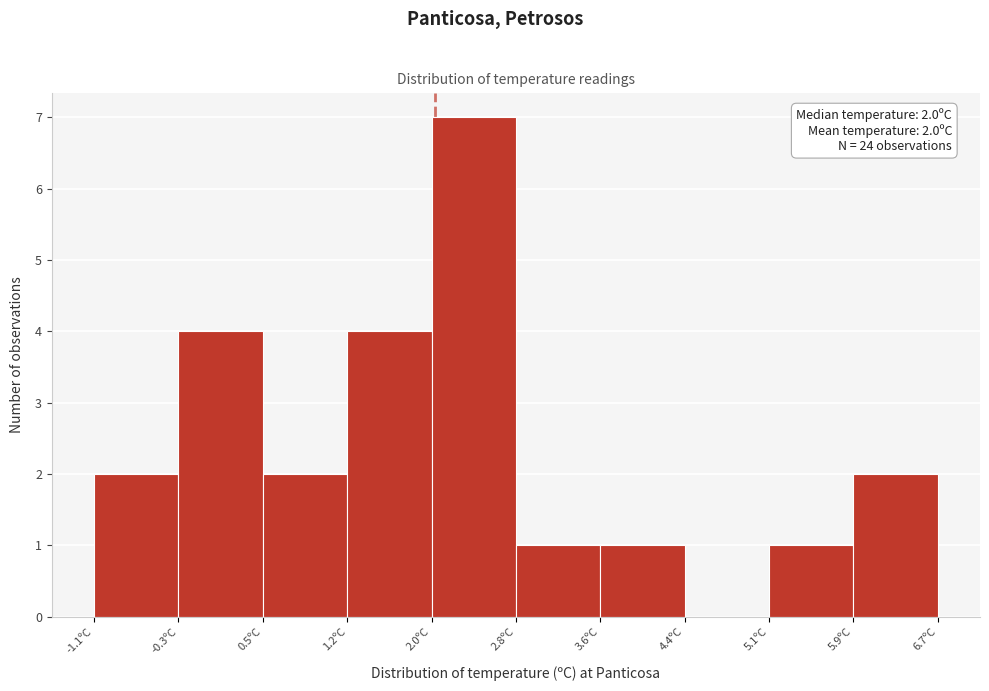

Which range on the x-axis has the tallest bar?

2.02 to 2.80